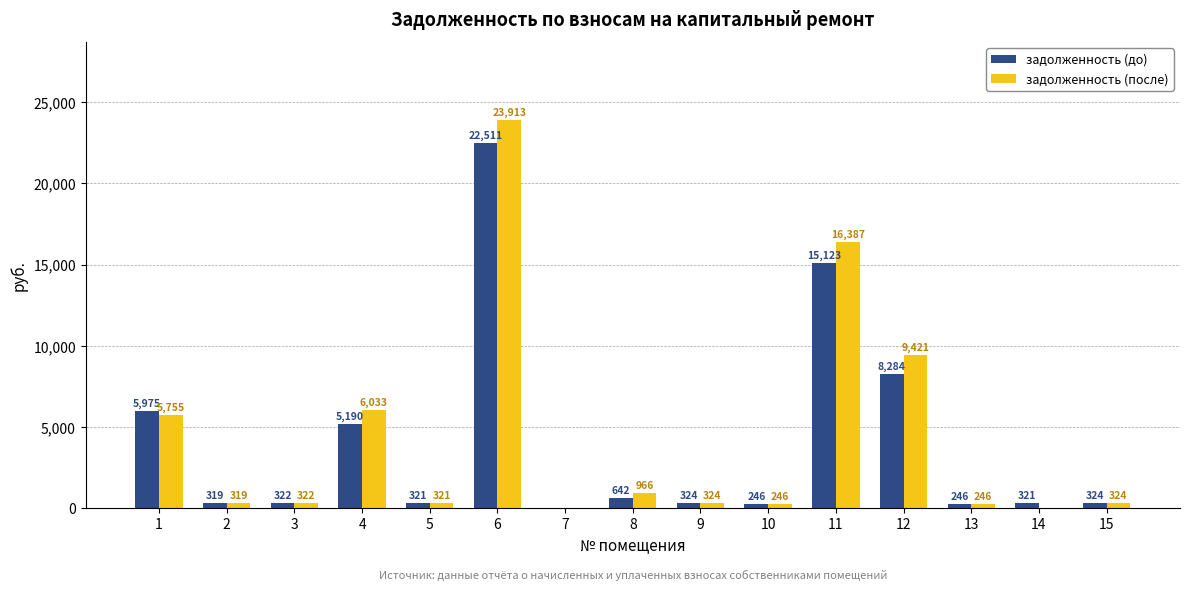

What is the highest value of the задолженность (до) series?

22510.8